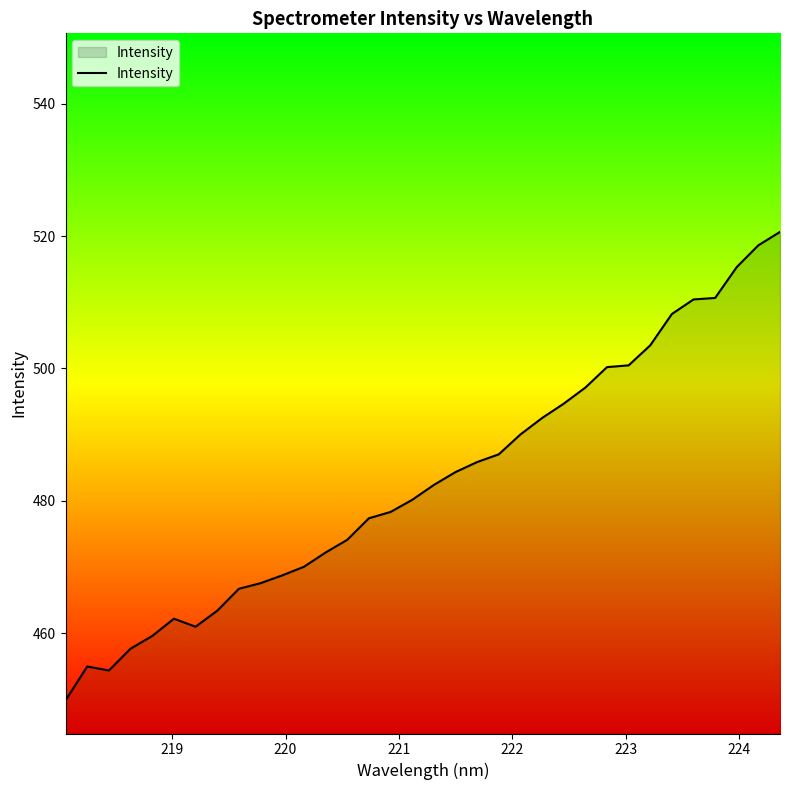

What is the smallest value displayed?

449.9